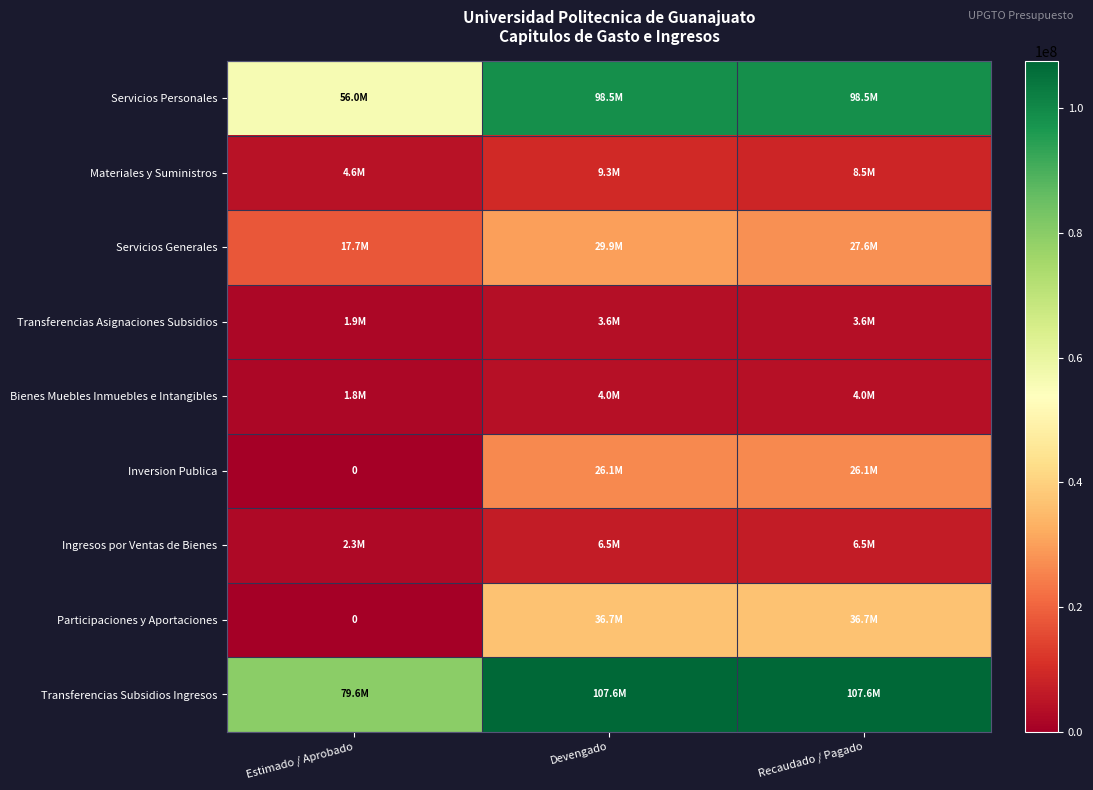

The value of Materiales y Suministros at Devengado is 2380405.7. True or false?

False